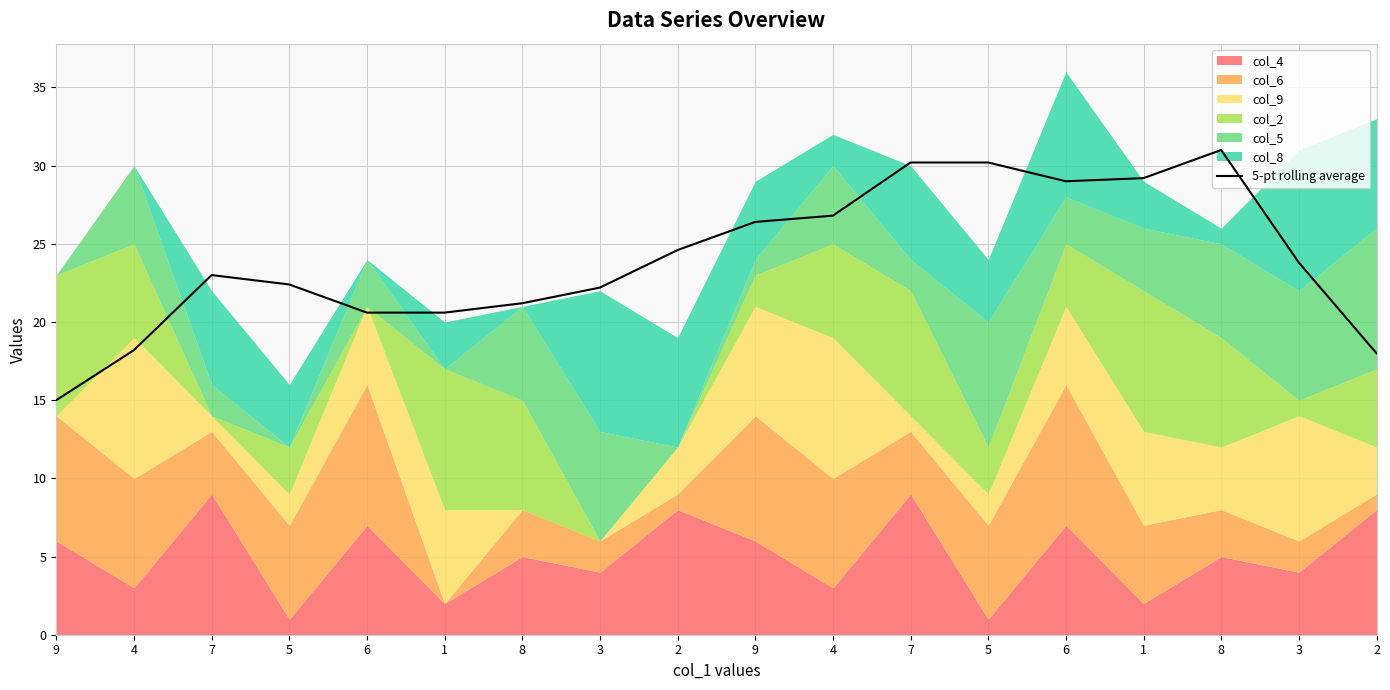

Rank the categories by value from lowest to highest.

9, 2, 4, 6, 1, 8, 3, 5, 7, 3, 2, 9, 4, 6, 1, 7, 5, 8